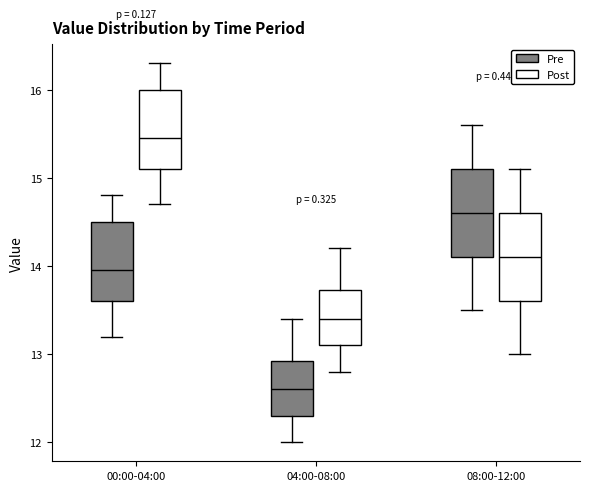

Which box's median line is the lowest?

04:00-08:00 (Pre)